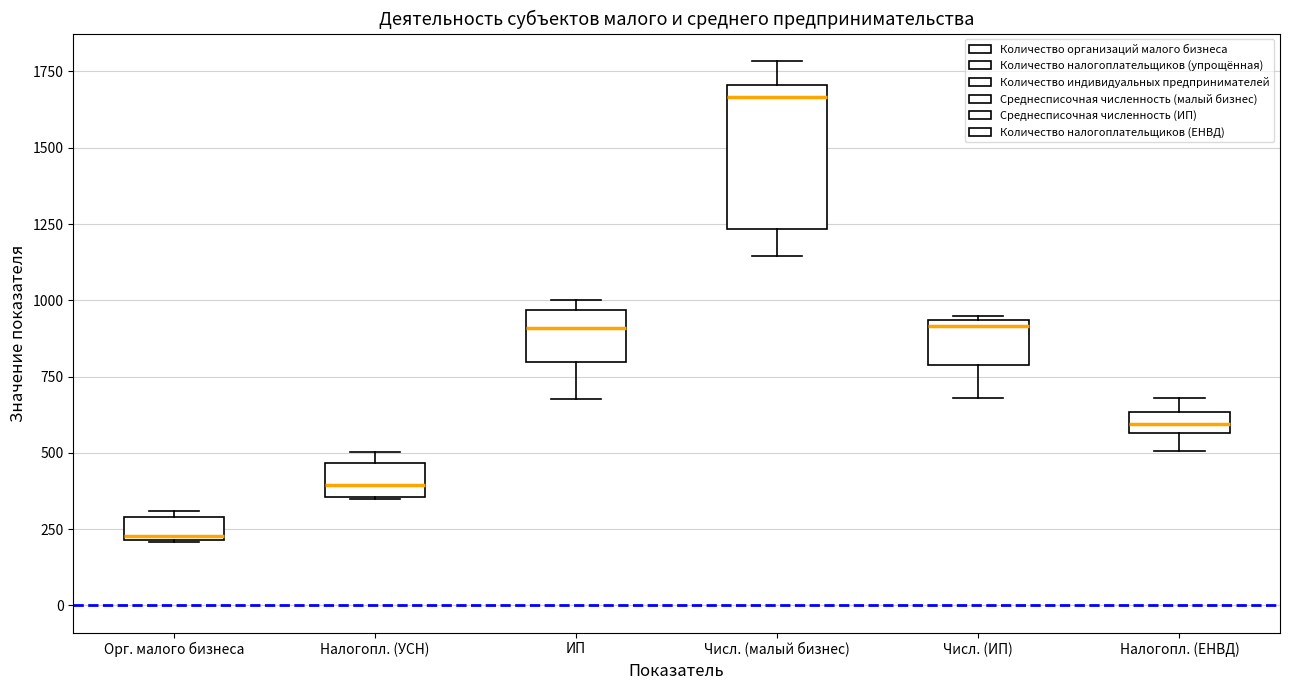

Which box has the highest median line?

Числ. (малый бизнес)